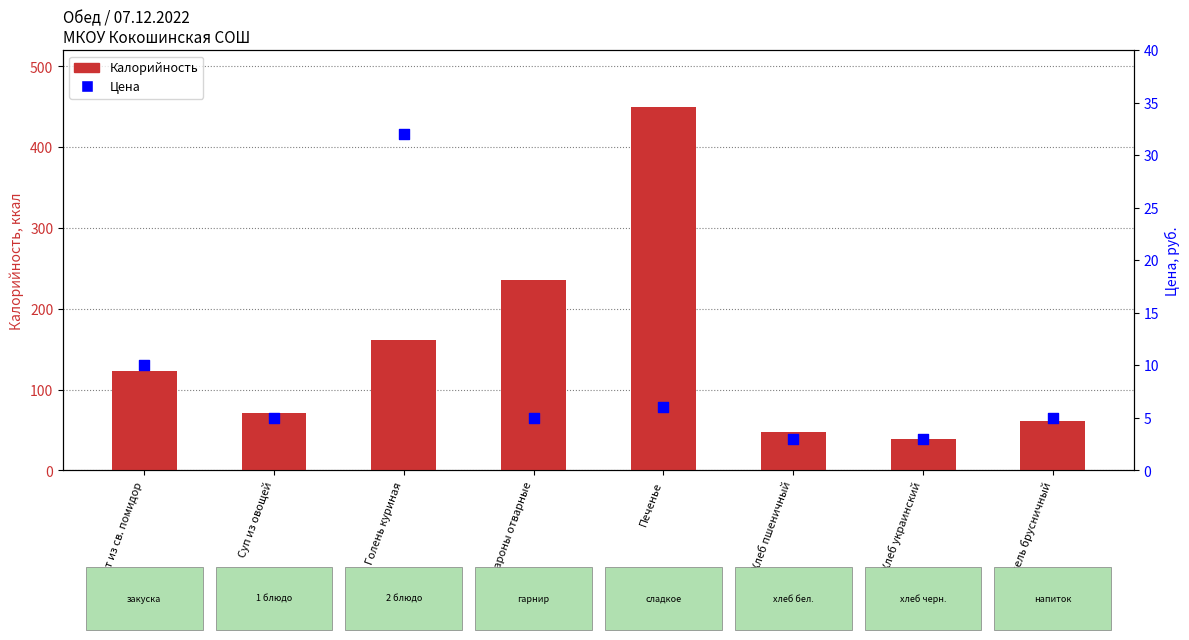

What is the total value across all series at Печенье?

456.0